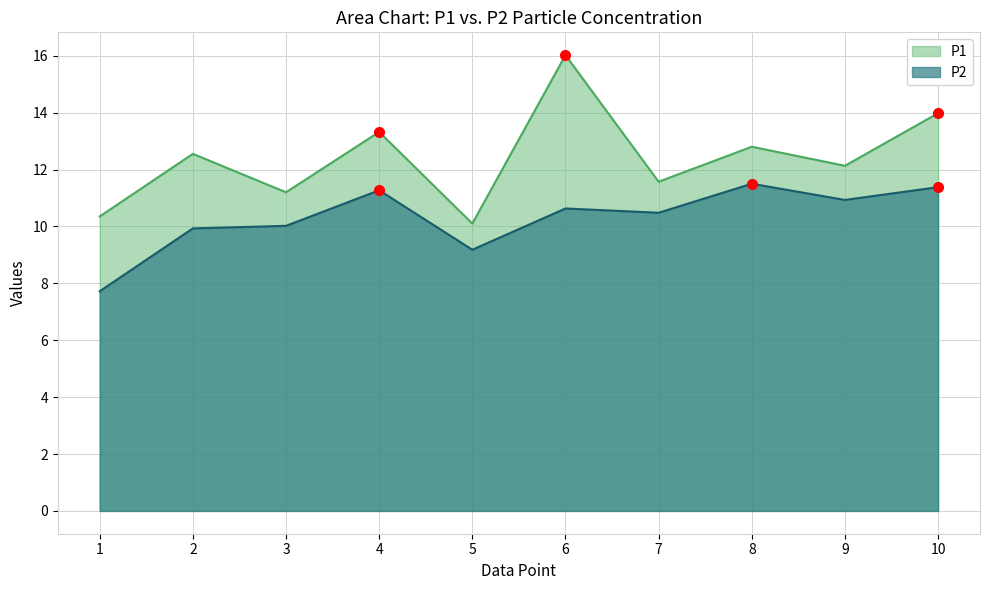

Rank the series by their maximum value, from lowest to highest.

P2, P1